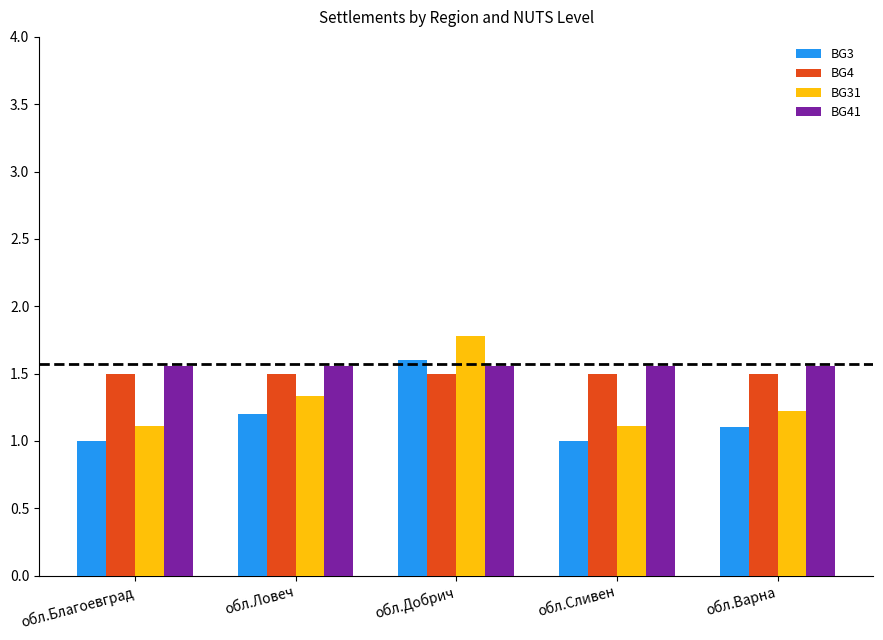

What position from the right is обл.Благоевград?

5